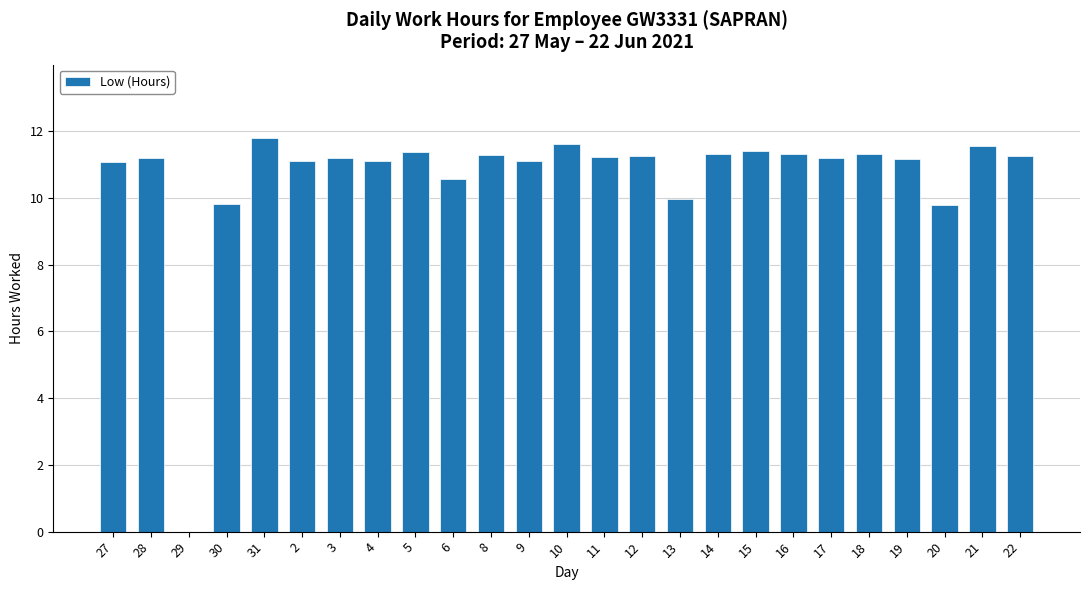

What is the maximum value shown in the chart?

11.8